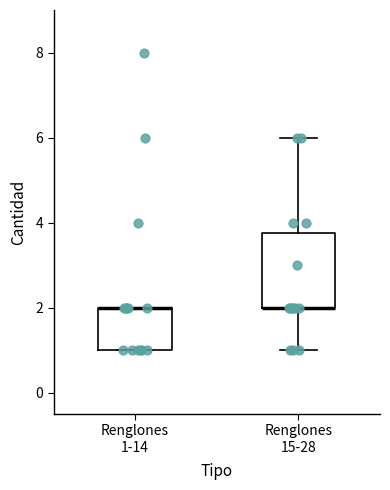

Where does the upper whisker of the box for Renglones 15-28 end on the y-axis? The values are not printed on the chart, so give them approximately, as read against the axis.

6.0